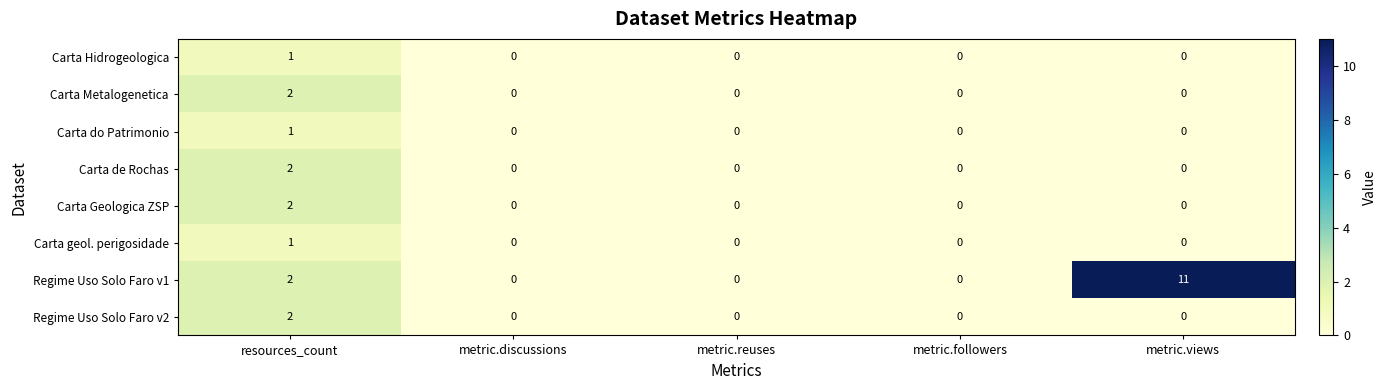

How many data points does each series have?

5